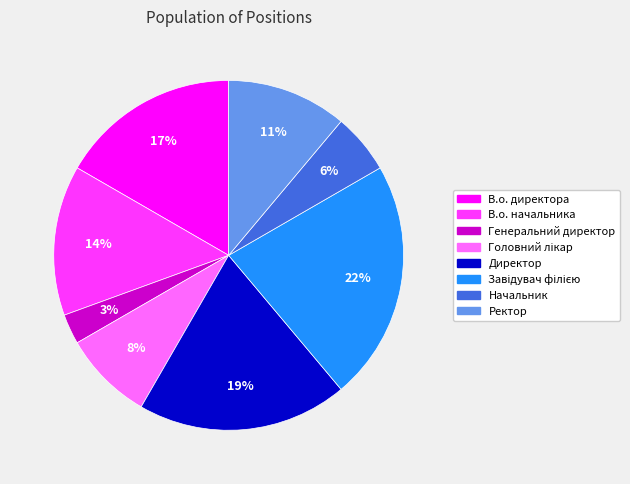

To the nearest percent, what is the difference between the largest and smallest slice percentages?

19%